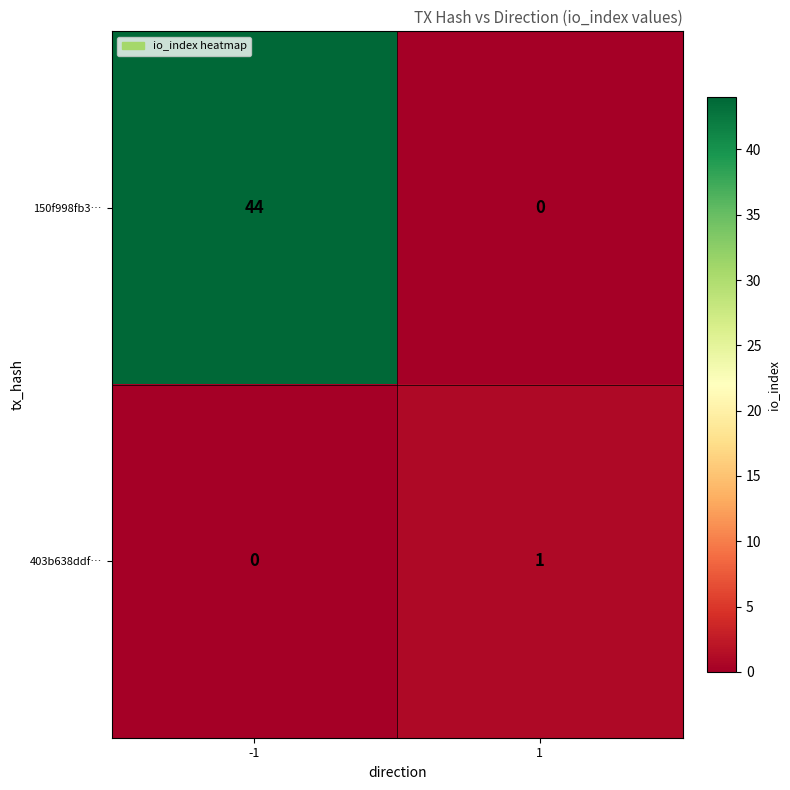

Reading left to right, list all the values displayed in this chart.

150f998fb3…: -1=44	1=0
403b638ddf…: -1=0	1=1